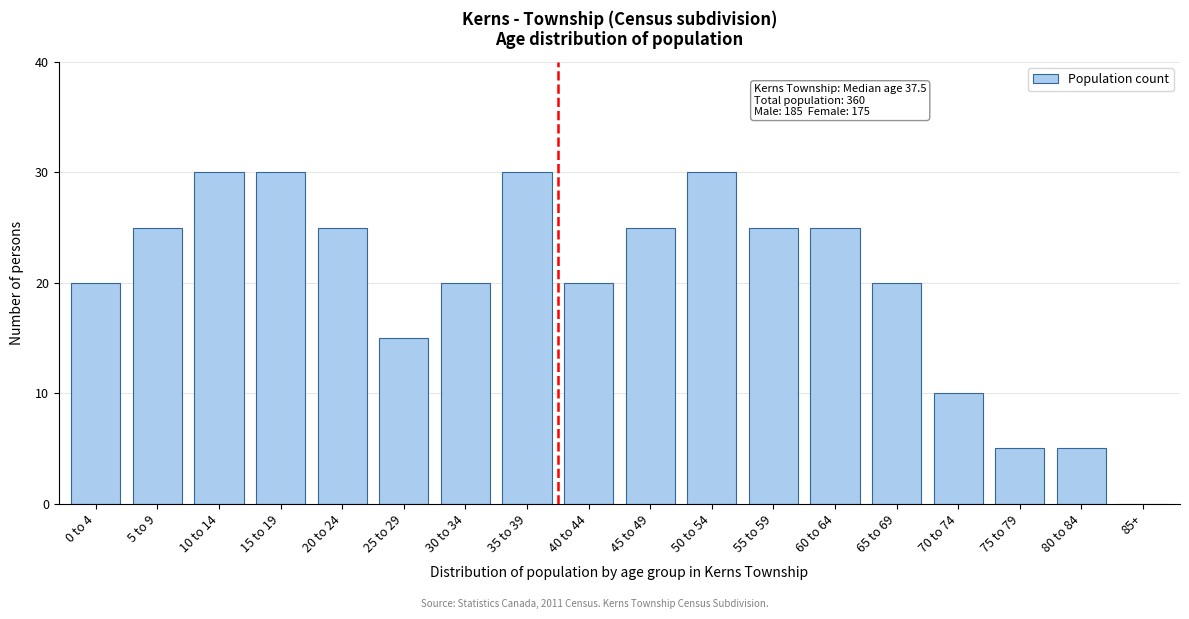

Reading left to right, what are all the values shown in this chart?

0 to 4=20	5 to 9=25	10 to 14=30	15 to 19=30	20 to 24=25	25 to 29=15	30 to 34=20	35 to 39=30	40 to 44=20	45 to 49=25	50 to 54=30	55 to 59=25	60 to 64=25	65 to 69=20	70 to 74=10	75 to 79=5	80 to 84=5	85+=0